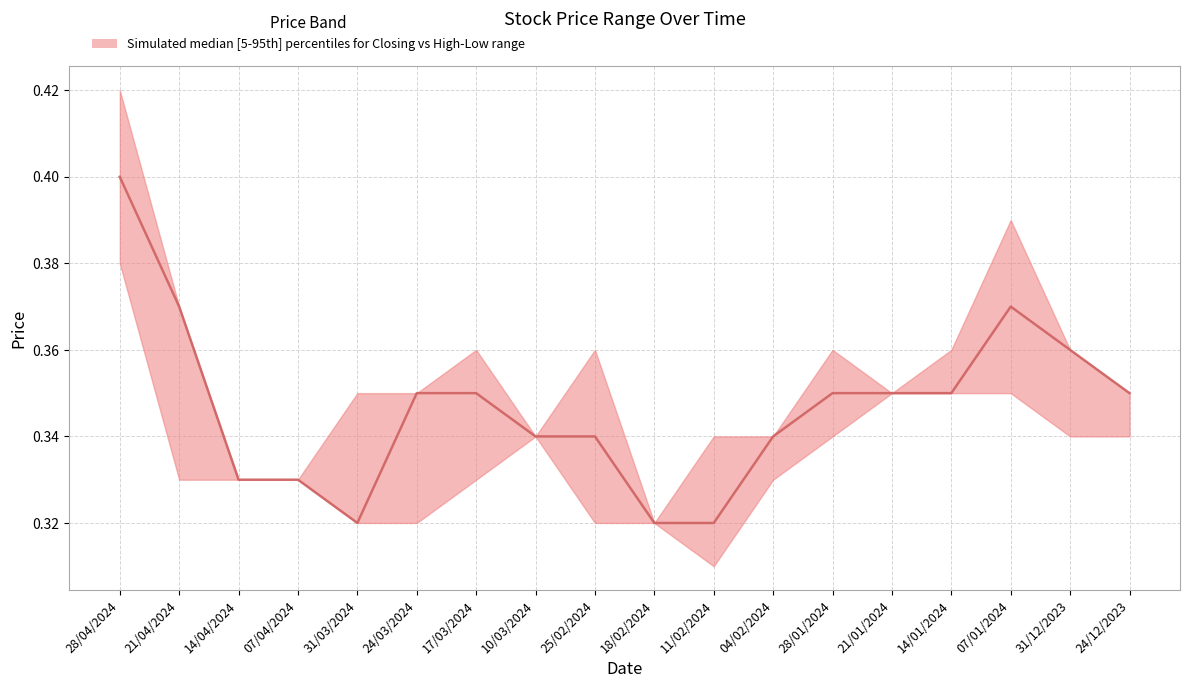

Where is the data nearest to the value 0?

31/03/2024